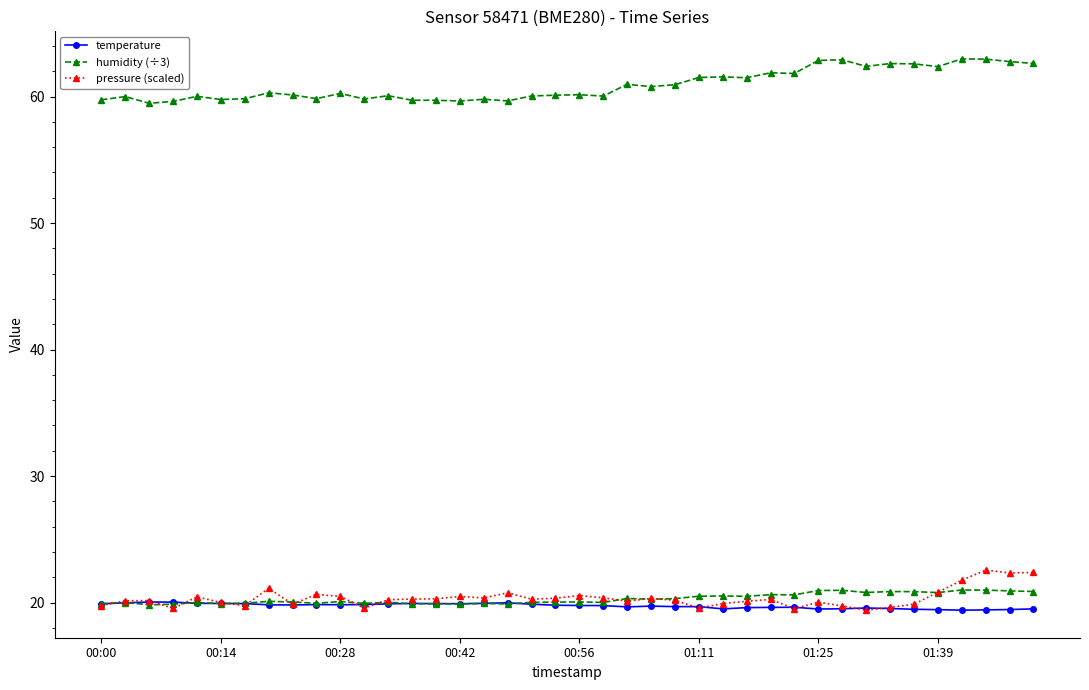

How many lines are shown in the chart?

3